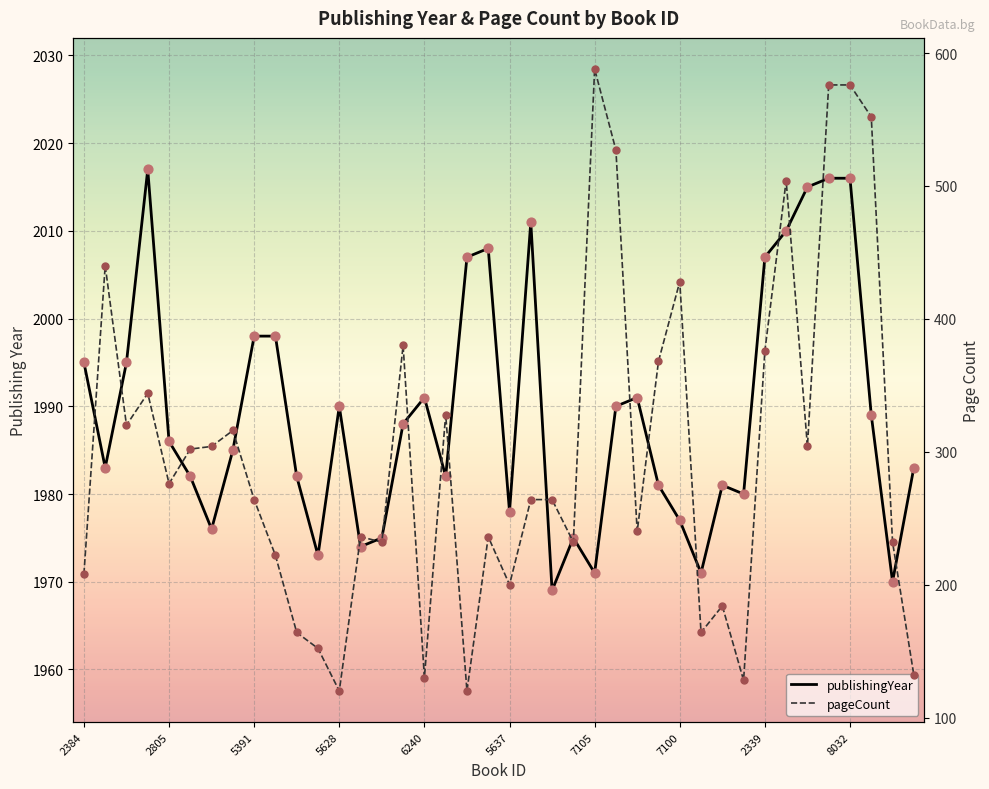

Which series has the largest total across all categories?

publishingYear